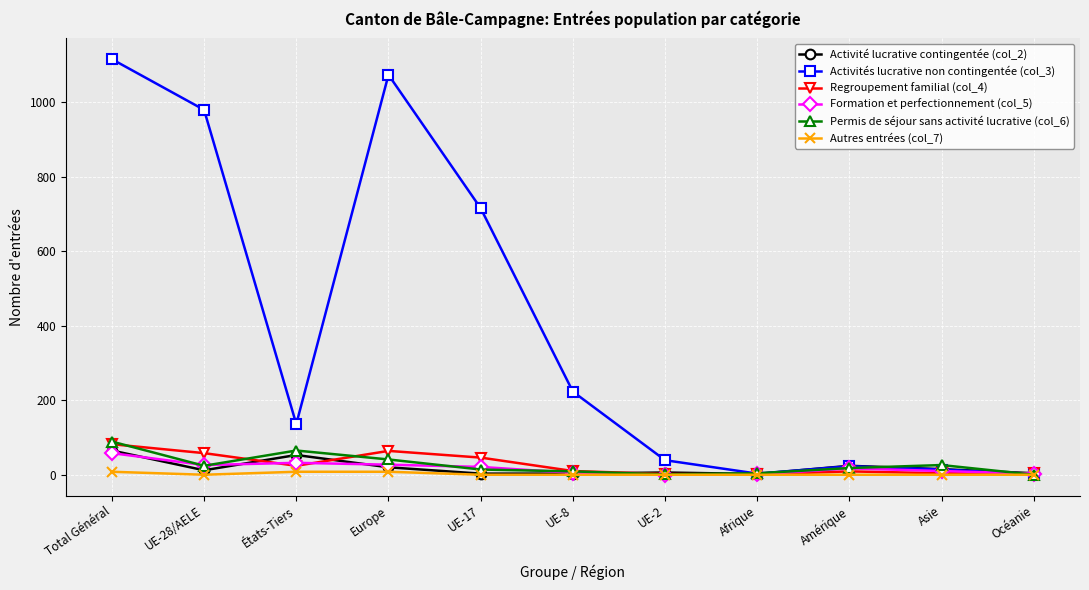

Which series changed the most between Total Général and Afrique?

Activités lucrative non contingentée (col_3)